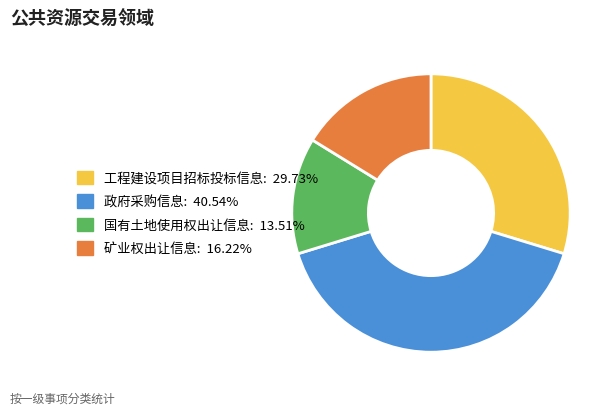

Between 国有土地使用权出让信息 and 矿业权出让信息, which is larger?

矿业权出让信息